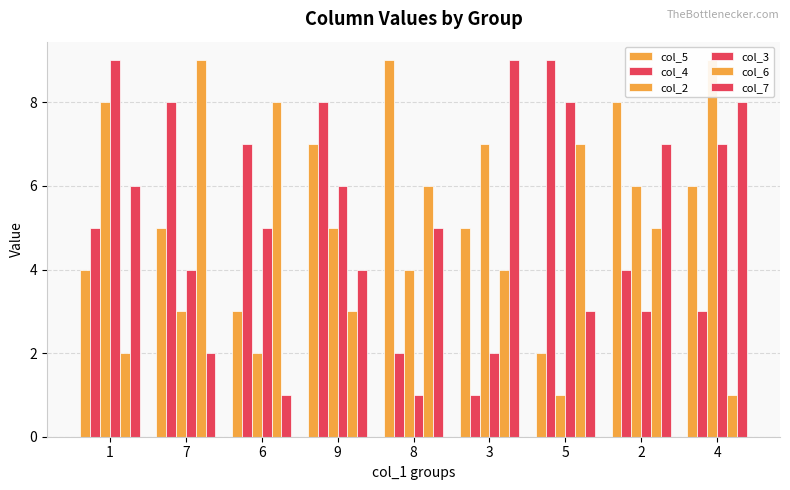

Reading left to right, list all the values displayed in this chart.

col_5: 1=4	7=5	6=3	9=7	8=9	3=5	5=2	2=8	4=6
col_4: 1=5	7=8	6=7	9=8	8=2	3=1	5=9	2=4	4=3
col_2: 1=8	7=3	6=2	9=5	8=4	3=7	5=1	2=6	4=9
col_3: 1=9	7=4	6=5	9=6	8=1	3=2	5=8	2=3	4=7
col_6: 1=2	7=9	6=8	9=3	8=6	3=4	5=7	2=5	4=1
col_7: 1=6	7=2	6=1	9=4	8=5	3=9	5=3	2=7	4=8